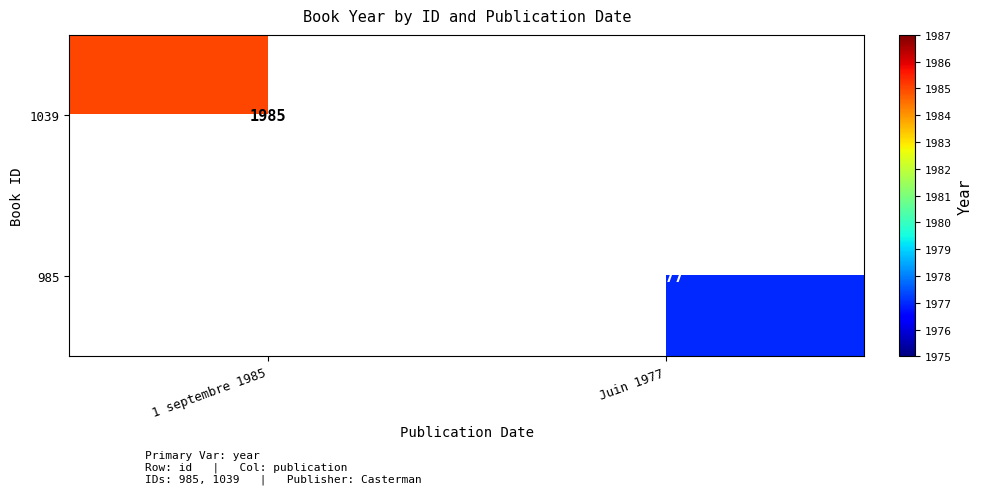

What is the greatest value displayed?

1985.0